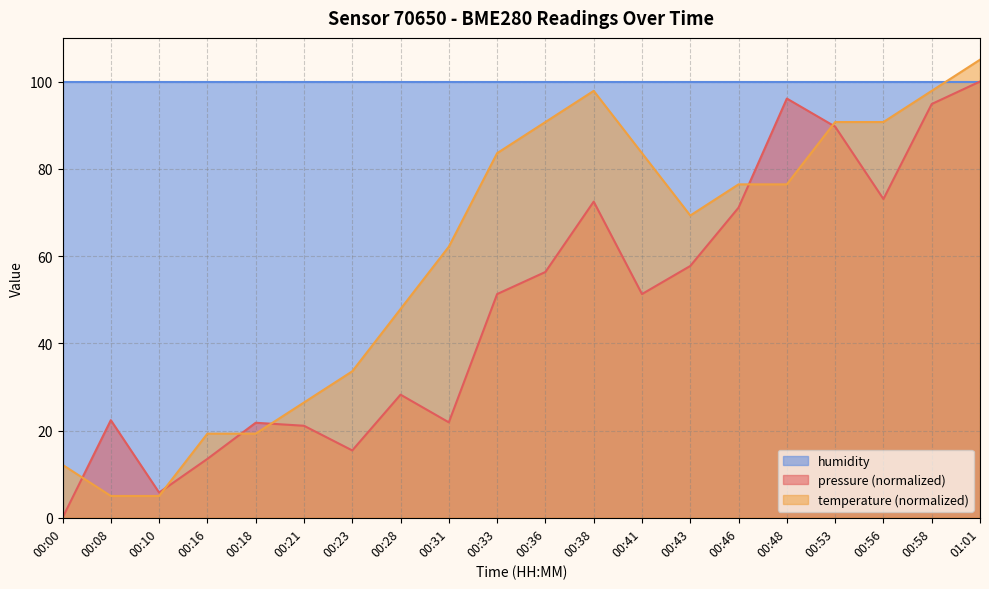

What position from the right is 00:23?

14